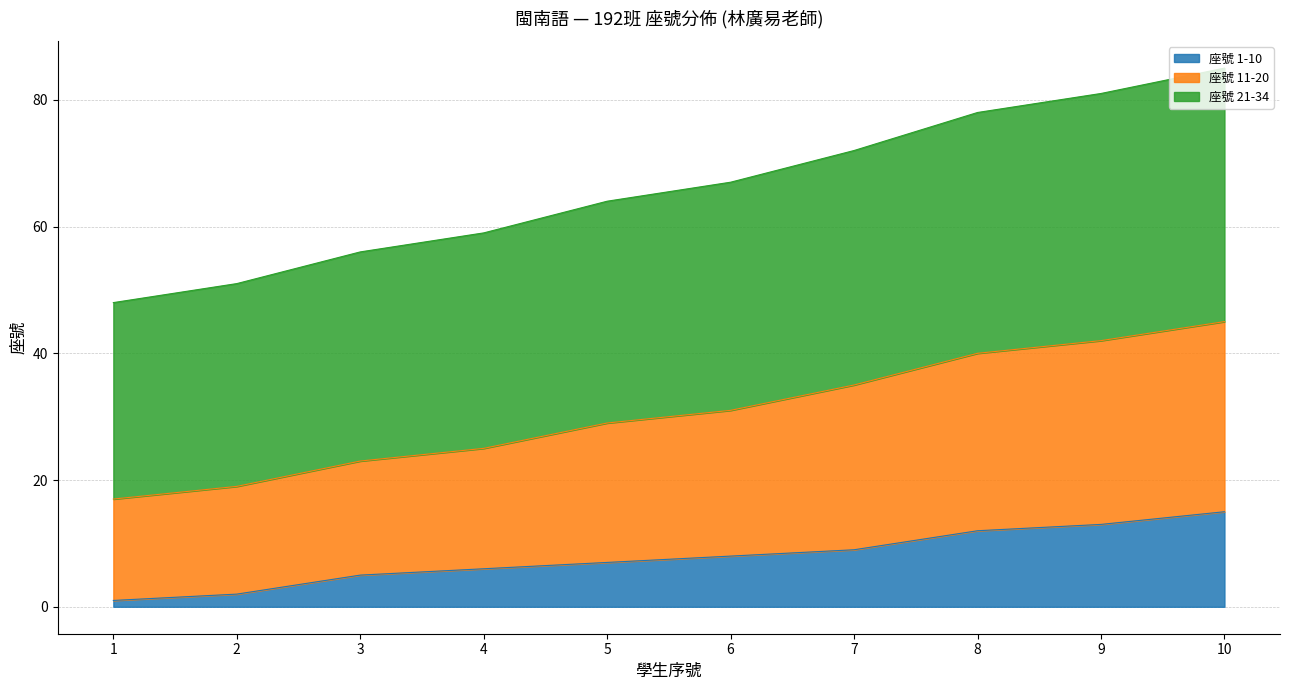

At 2, list the series in order from smallest to largest.

座號 1-10, 座號 11-20, 座號 21-34